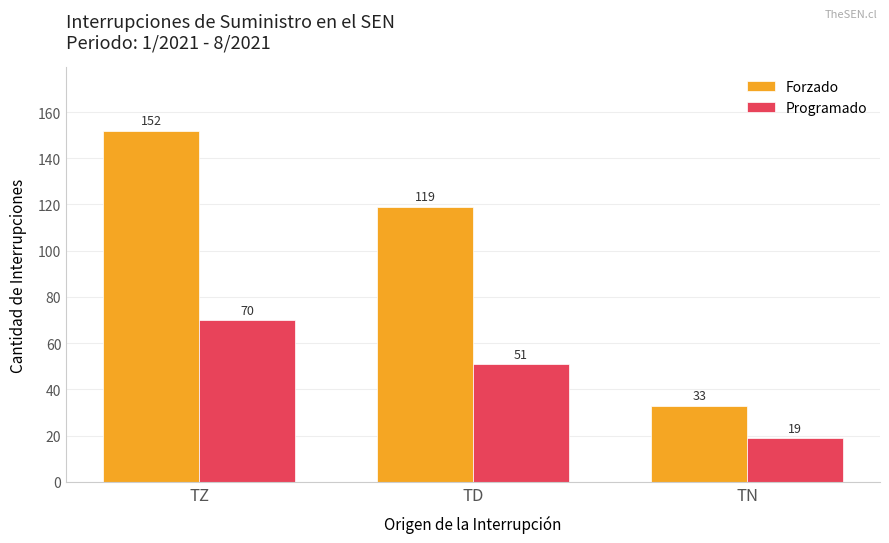

What is the minimum value shown in the chart?

19